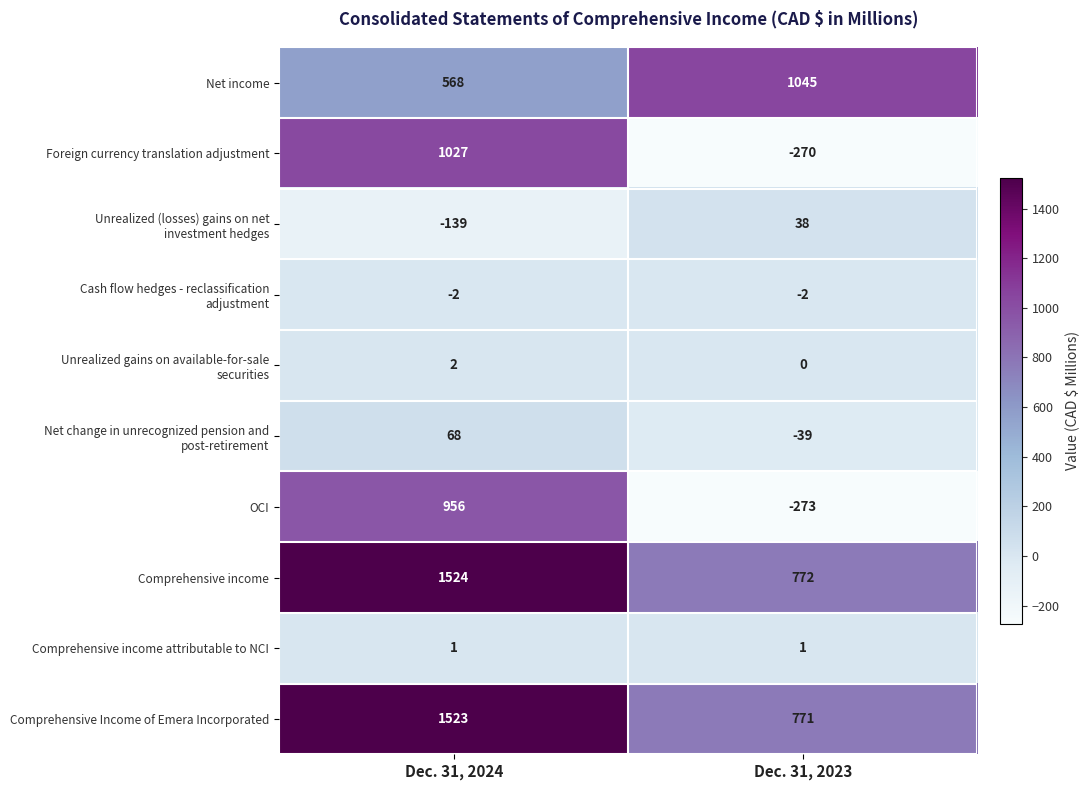

What is the difference between the OCI values at Dec. 31, 2024 and Dec. 31, 2023?

1229